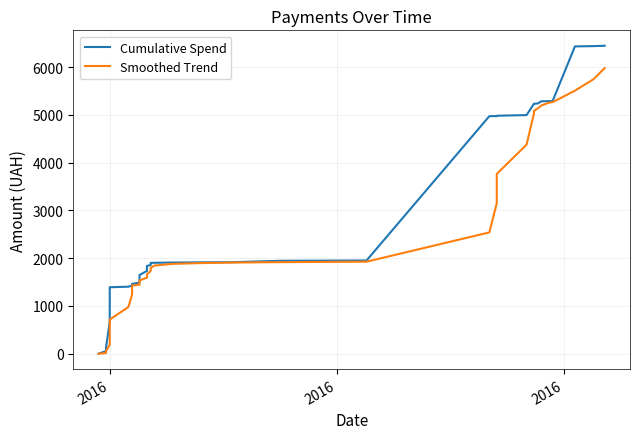

Which series has the largest range (max minus min)?

Cumulative Spend